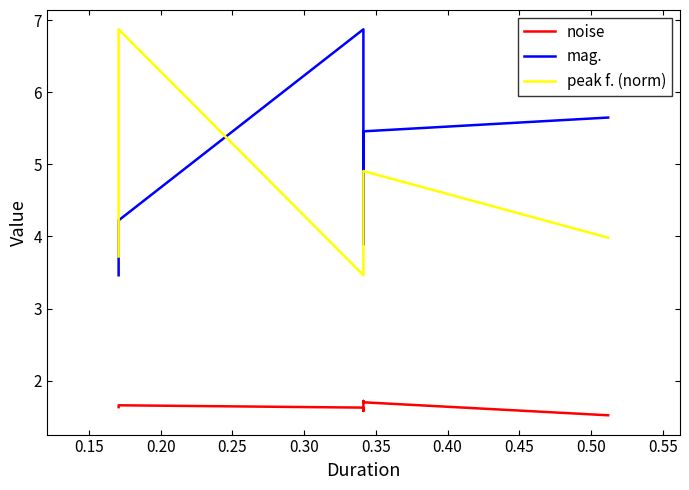

Is the value of peak f. (norm) at 0.30 greater than the value of noise at 0.45?

Yes